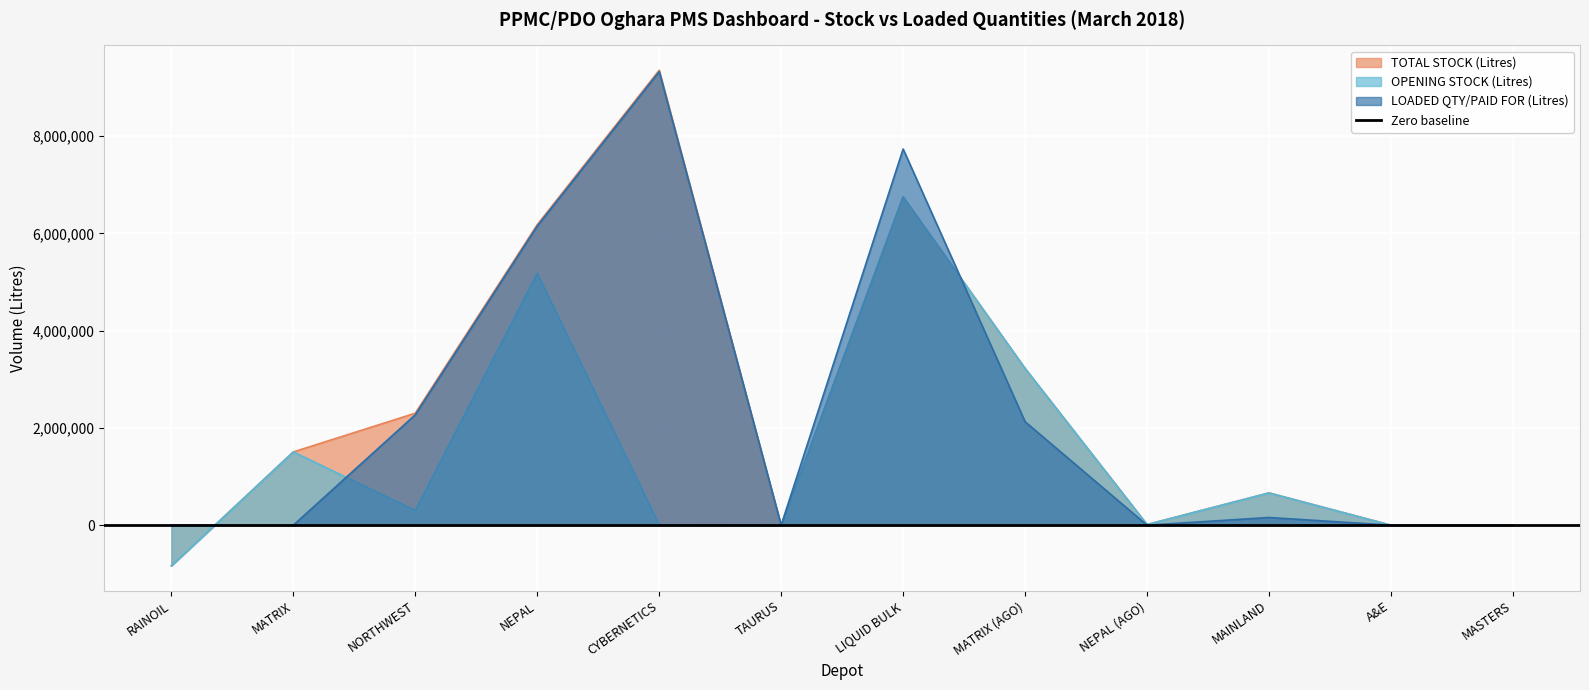

How many interior local peaks does the OPENING STOCK (Litres) series have?

4